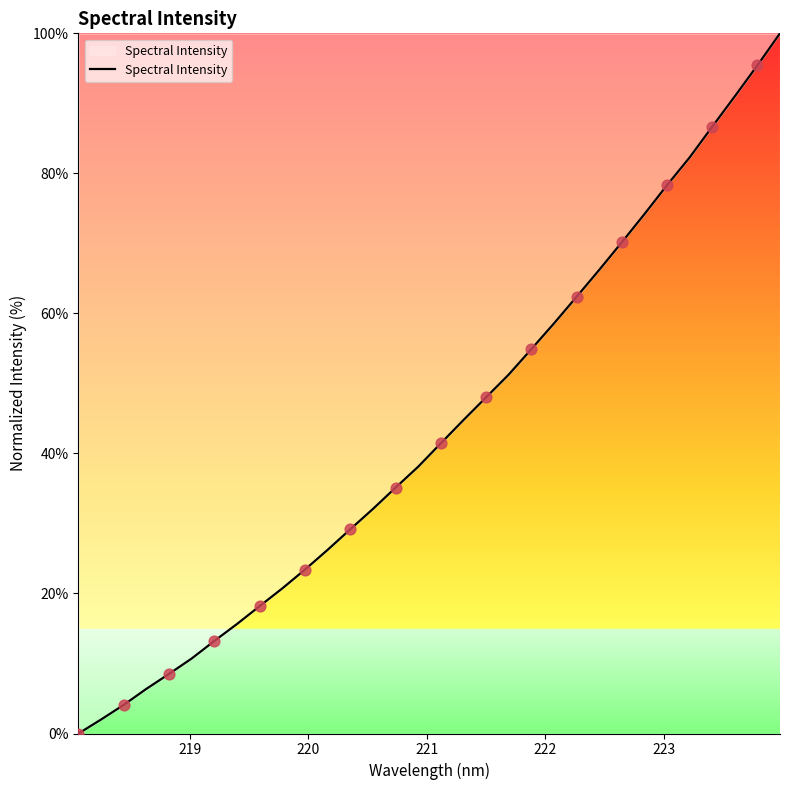

What is the greatest value displayed?

100.0